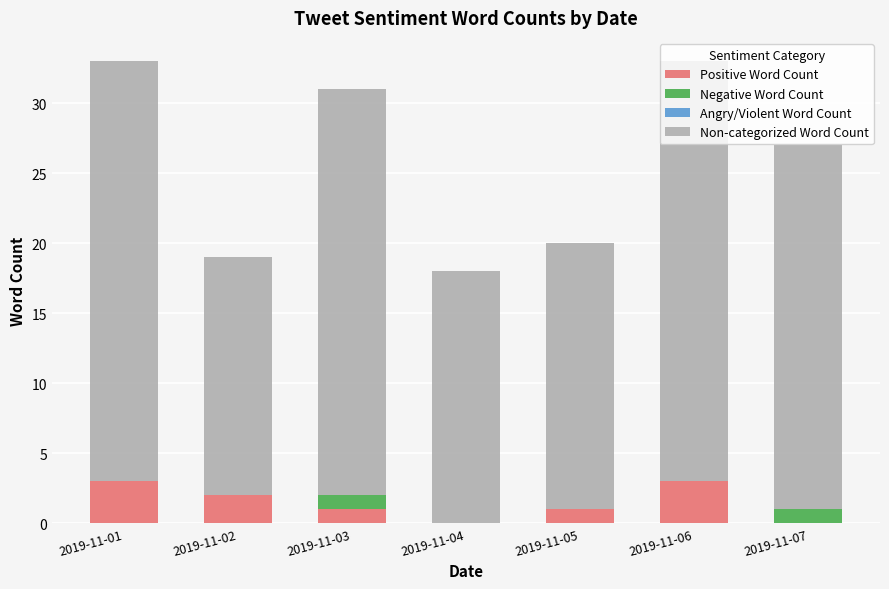

What is the highest value of the Positive Word Count series?

3